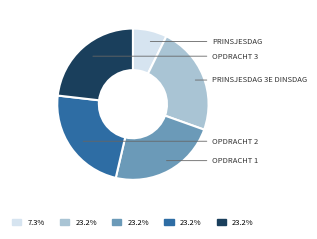

Is there a majority slice in this chart?

No